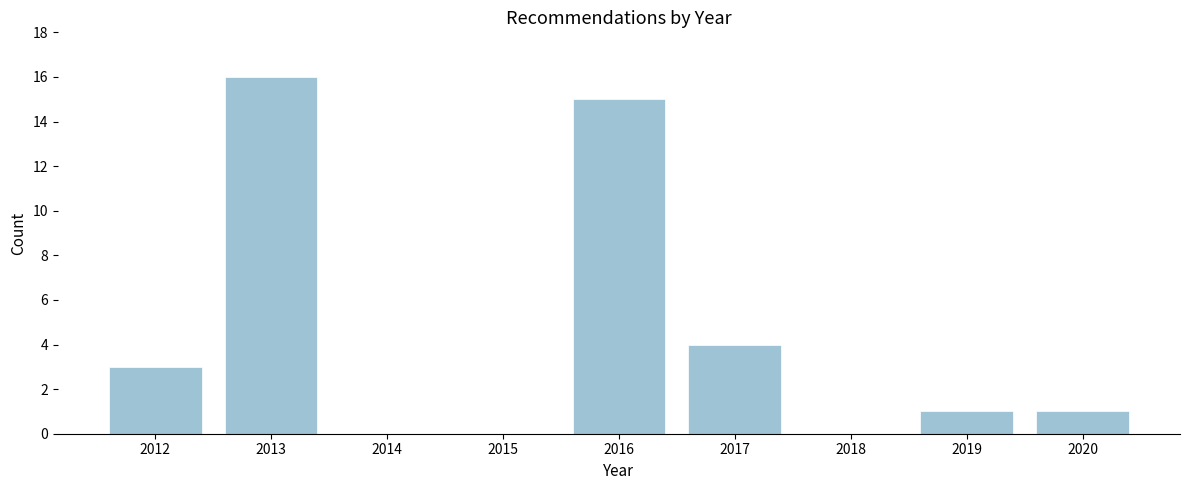

Reading left to right, transcribe all the data shown in this chart.

2012=3	2013=16	2014=0	2015=0	2016=15	2017=4	2018=0	2019=1	2020=1